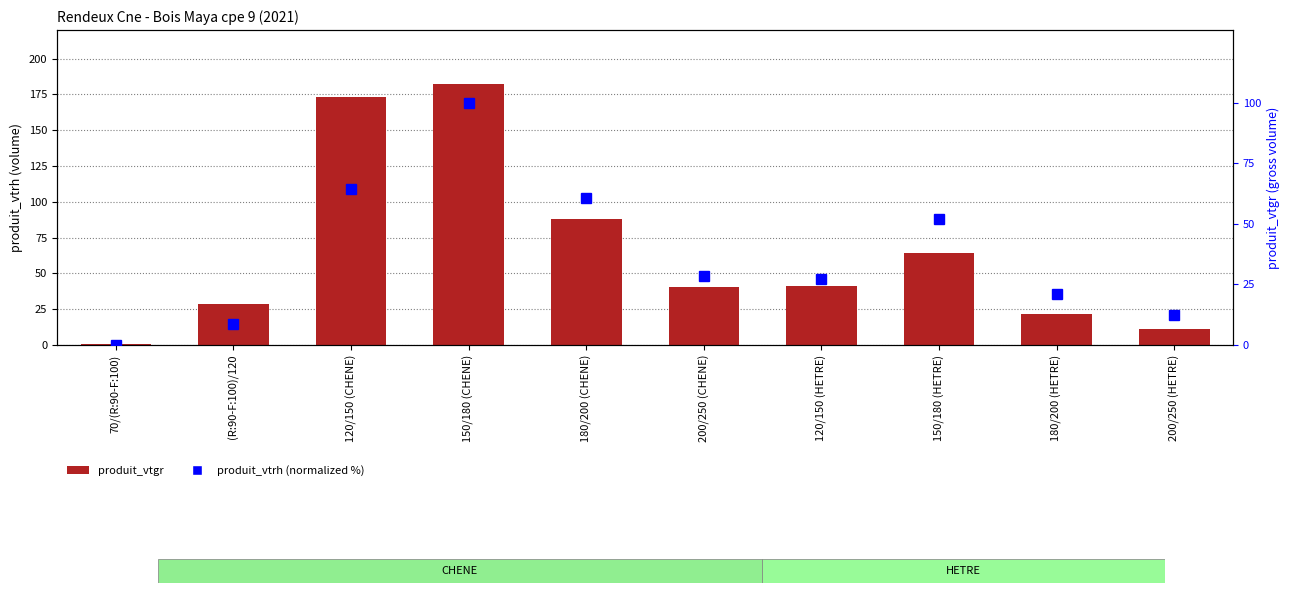

At which category is the sum across all series the highest?

150/180 (CHENE)